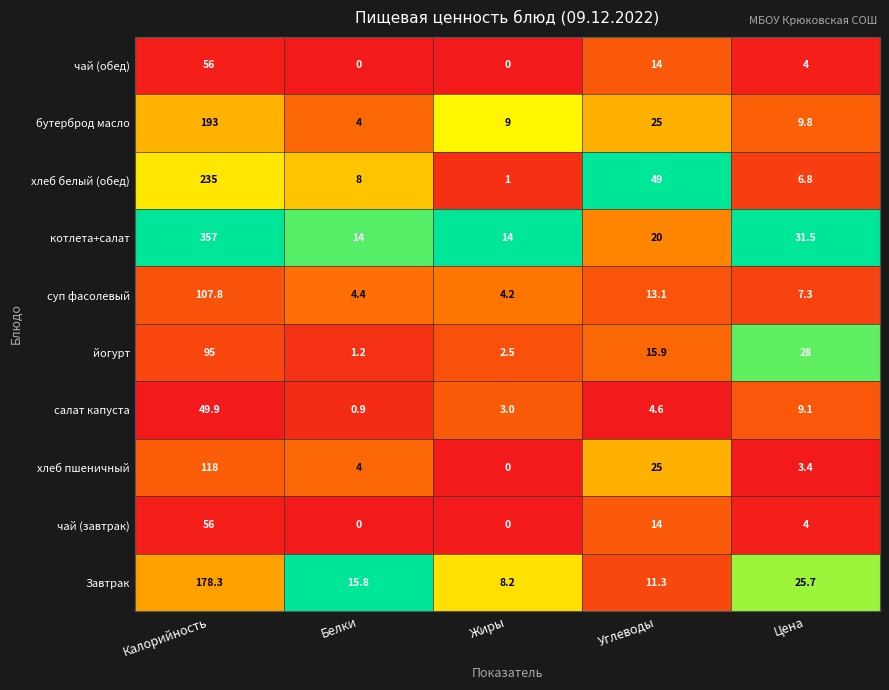

At how many categories does at least one series exceed 13?

5